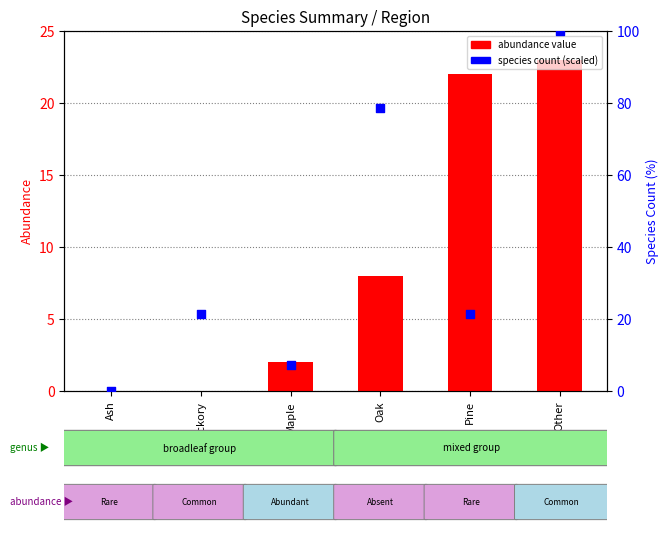

Which series has the largest Y range (max minus min)?

Species Count (scaled)